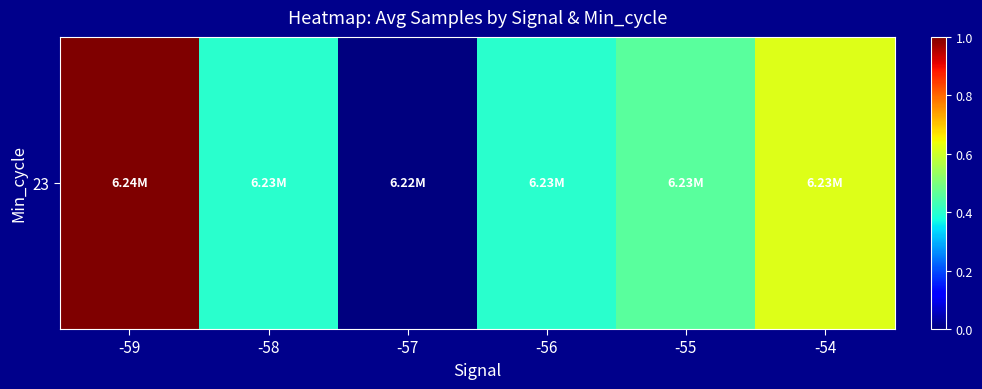

Between -54 and -55, which is larger?

-54